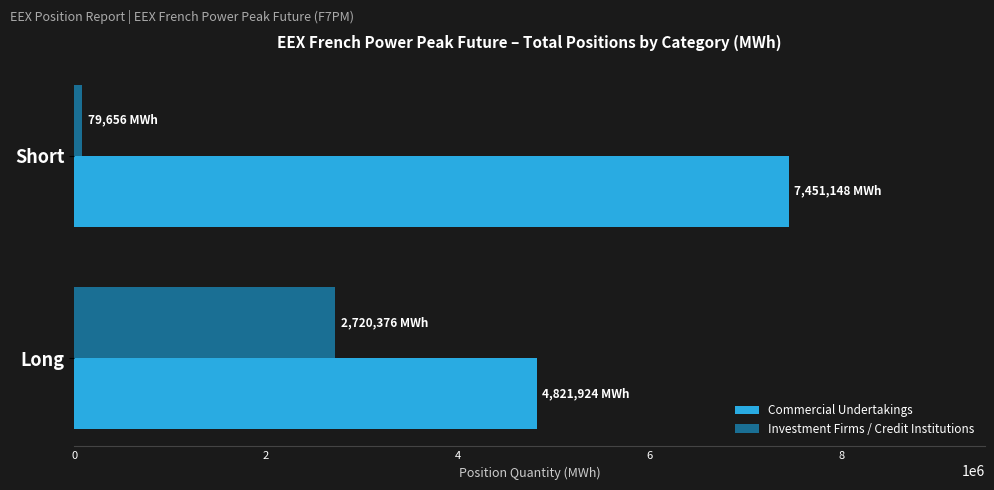

What is the difference between the maximum and minimum values in the Investment Firms / Credit Institutions series?

2640720